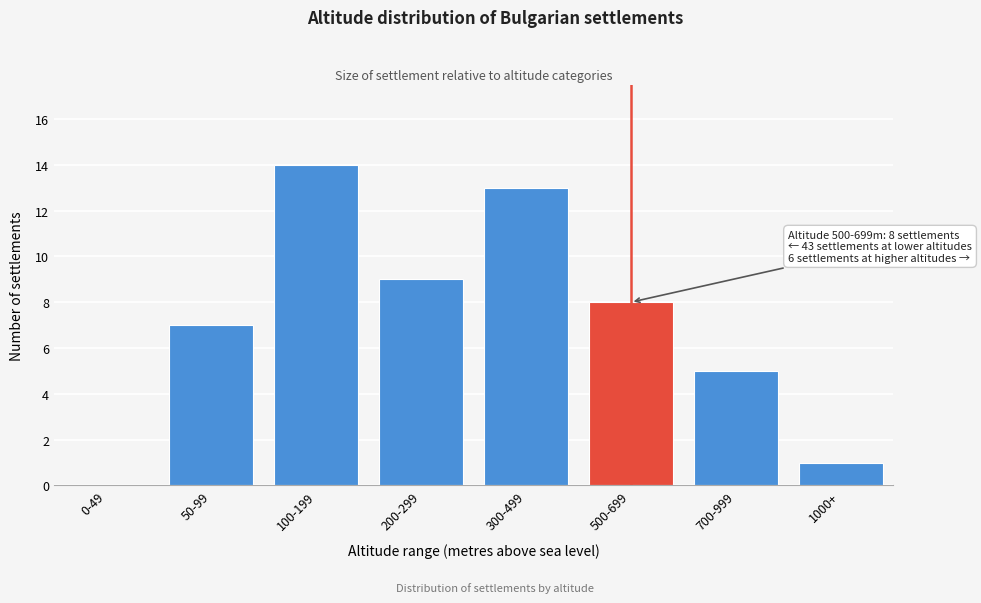

Reading left to right, extract all data points from this chart.

0-49=0	50-99=7	100-199=14	200-299=9	300-499=13	500-699=8	700-999=5	1000+=1